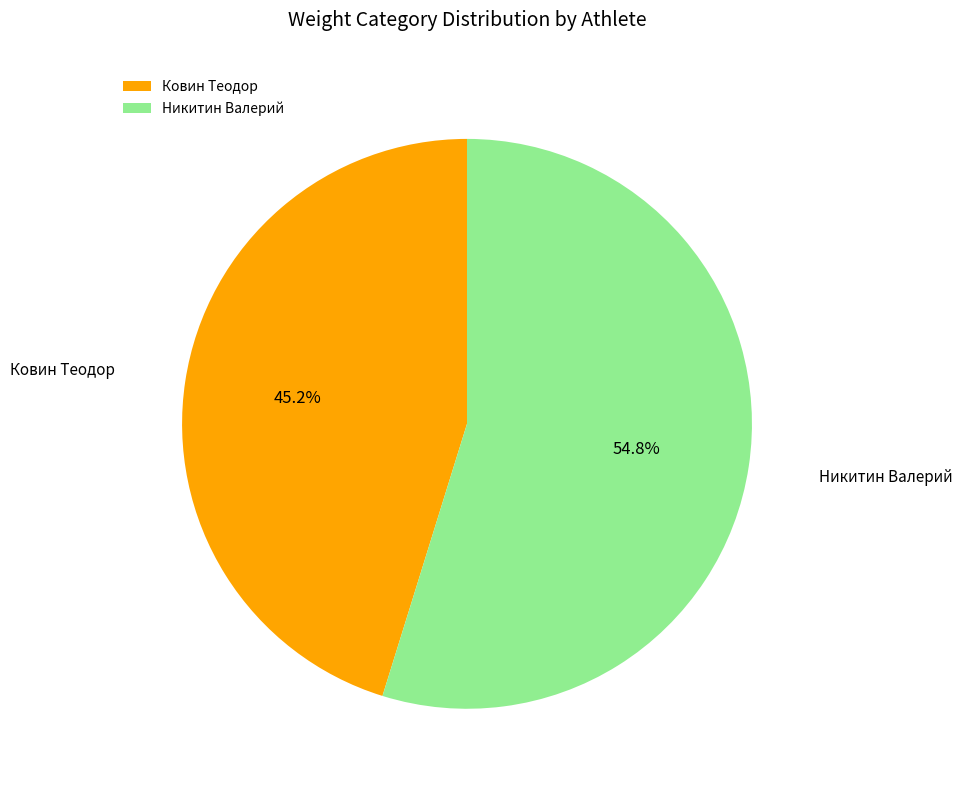

Is it true that Ковин Теодор is 51% of the pie?

False